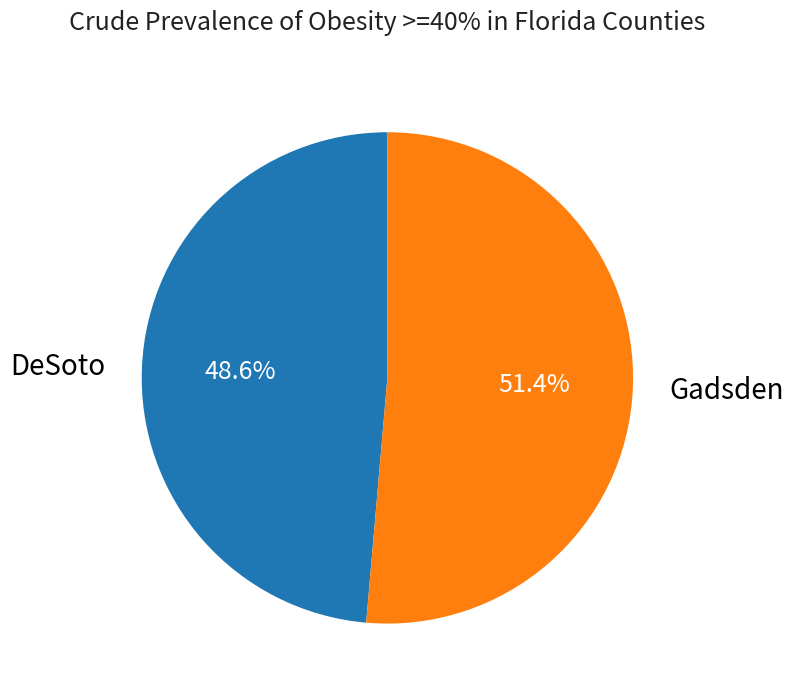

To the nearest percent, what is the difference between the Gadsden and DeSoto slice percentages?

3%